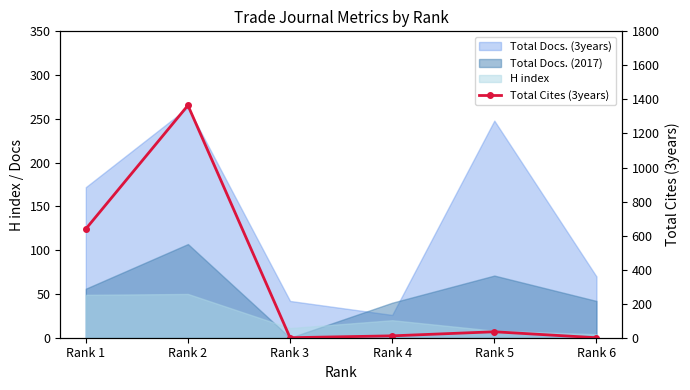

What is the average value?

342